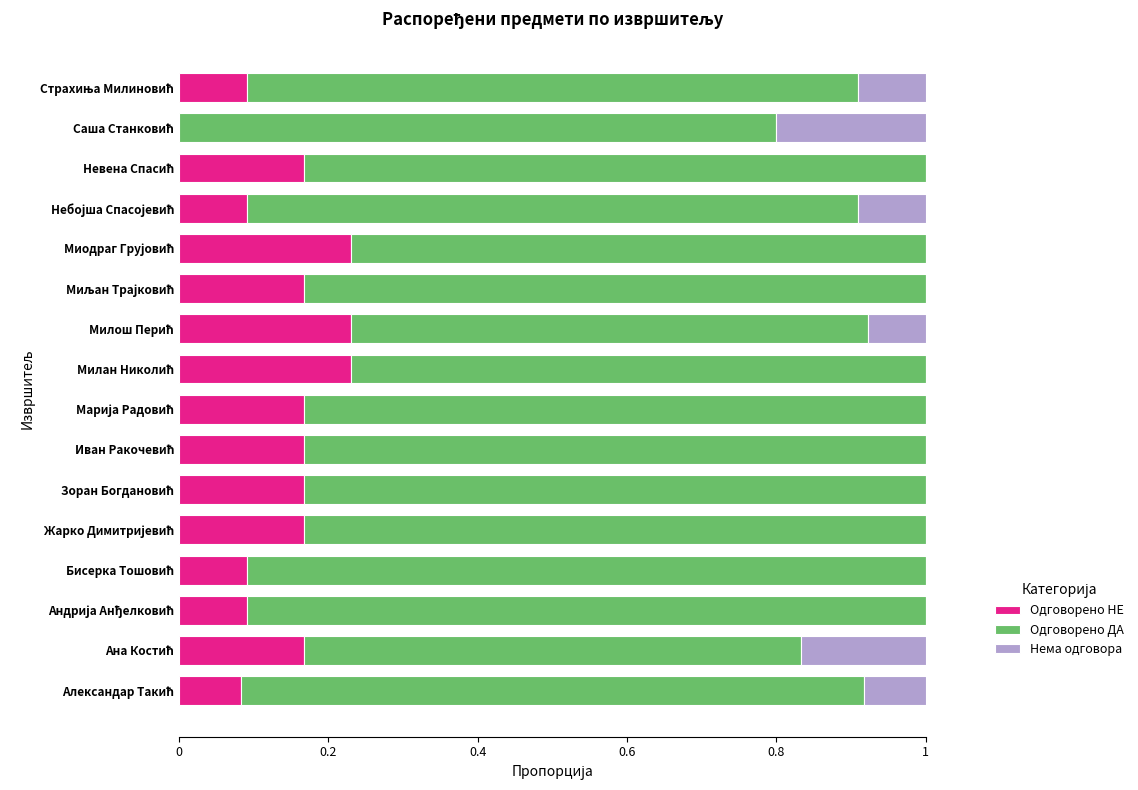

What is the sum of all Одговорено НЕ values?

2.3